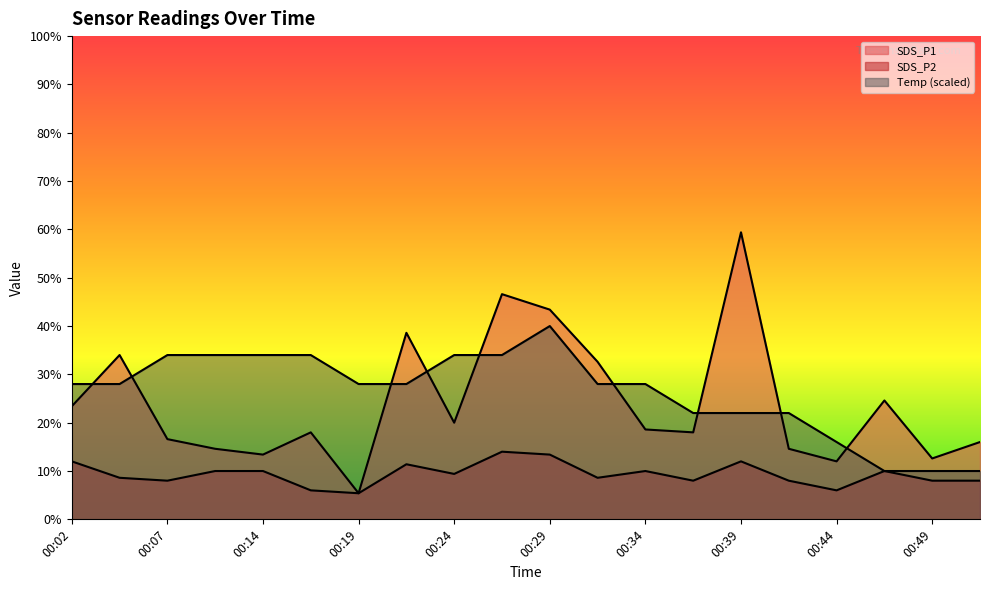

How many data points in SDS_P1 are less than 18?

8